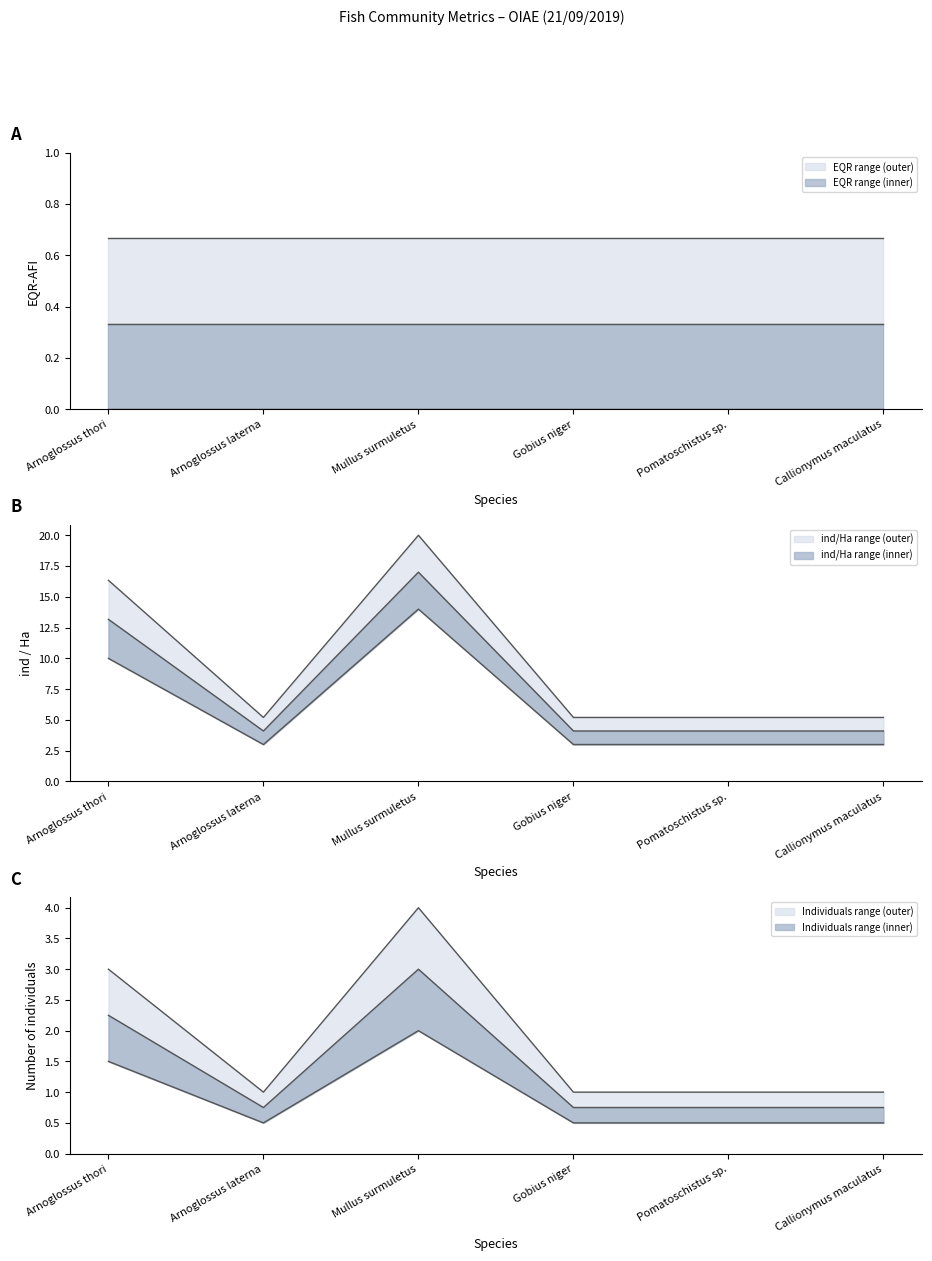

True or false: ind/Ha (upper) and ind/Ha (lower) intersect in this chart.

False